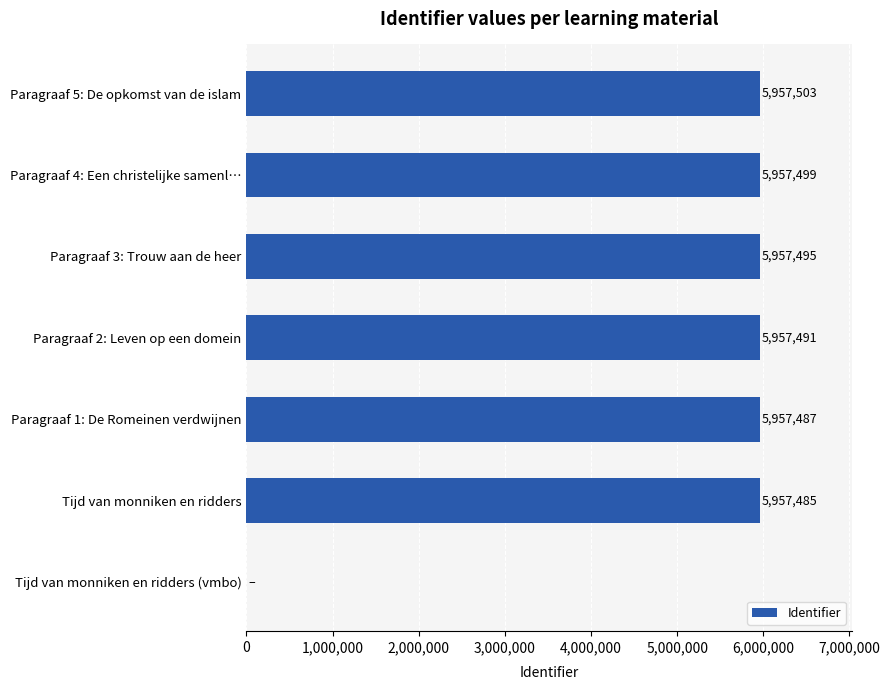

What is the sum of all values?

35744960